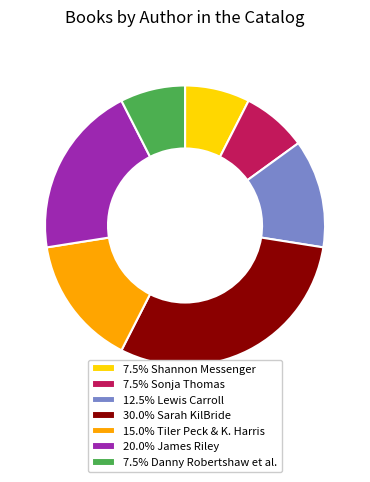

Does any single category account for the majority?

No